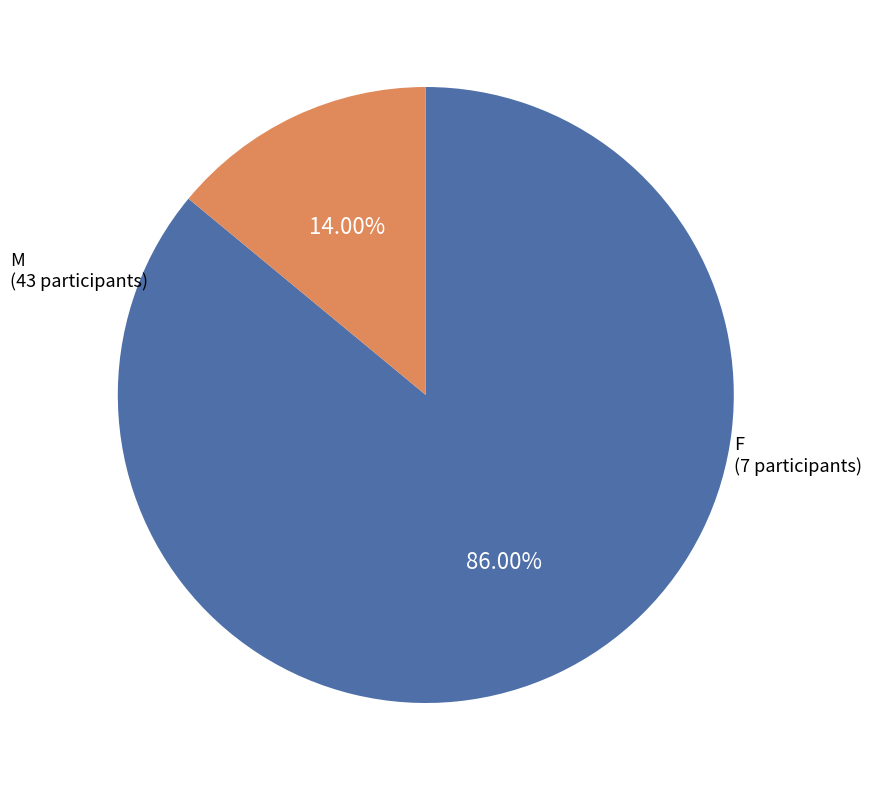

Is it true that M is 79% of the pie?

False